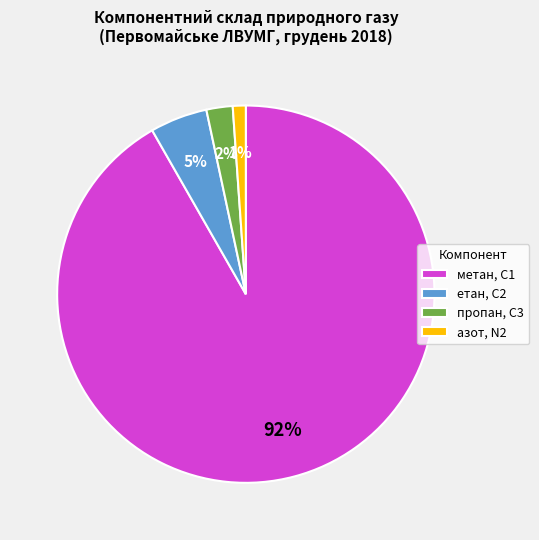

Which has a higher value, азот, N2 or метан, С1?

метан, С1